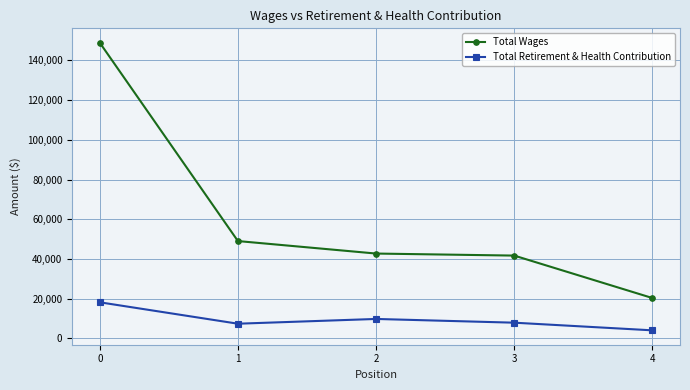

What is the difference between the maximum and minimum values in the Total Retirement & Health Contribution series?

14121